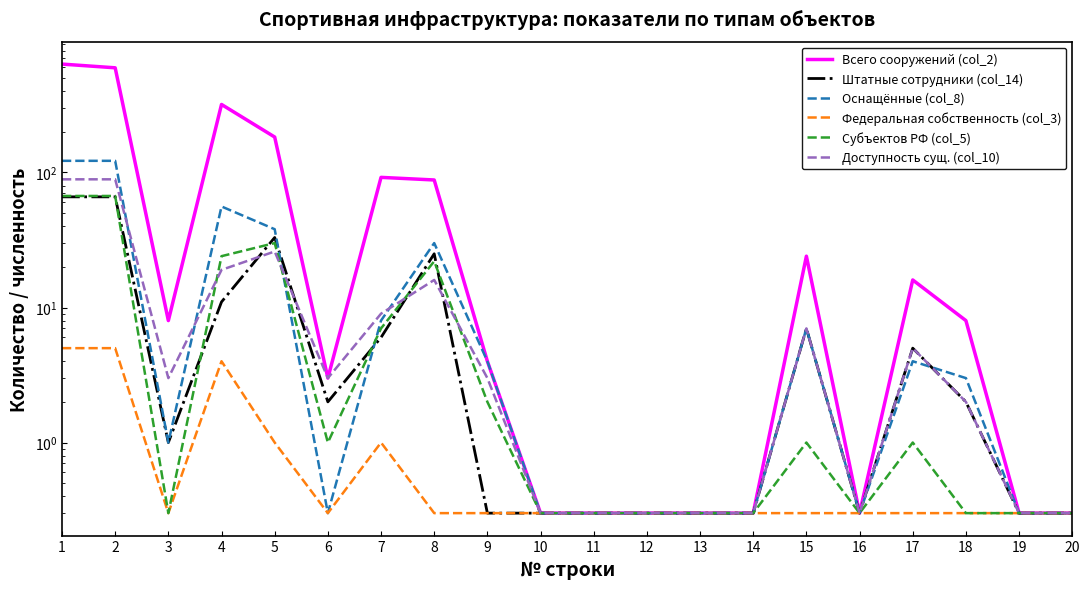

Reading left to right, what are all the values shown in this chart?

Всего сооружений (col_2): 635.0	596.0	8.0	319.0	183.0	3.0	92.0	88.0	4.0	0.3	0.3	0.3	0.3	0.3	24.0	0.3	16.0	8.0	0.3	0.3
Штатные сотрудники (col_14): 66.0	66.0	1.0	11.0	33.0	2.0	6.0	25.0	0.3	0.3	0.3	0.3	0.3	0.3	7.0	0.3	5.0	2.0	0.3	0.3
Оснащённые (col_8): 122.0	122.0	1.0	56.0	38.0	0.3	8.0	30.0	4.0	0.3	0.3	0.3	0.3	0.3	7.0	0.3	4.0	3.0	0.3	0.3
Федеральная собственность (col_3): 5.0	5.0	0.3	4.0	1.0	0.3	1.0	0.3	0.3	0.3	0.3	0.3	0.3	0.3	0.3	0.3	0.3	0.3	0.3	0.3
Субъектов РФ (col_5): 67.0	67.0	0.3	24.0	30.0	1.0	7.0	22.0	2.0	0.3	0.3	0.3	0.3	0.3	1.0	0.3	1.0	0.3	0.3	0.3
Доступность сущ. (col_10): 89.0	89.0	3.0	19.0	26.0	3.0	9.0	16.0	3.0	0.3	0.3	0.3	0.3	0.3	7.0	0.3	5.0	2.0	0.3	0.3